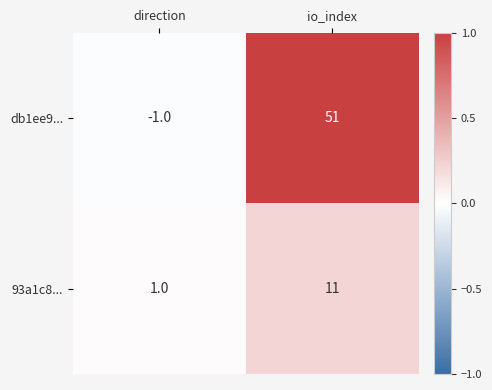

At how many categories does at least one series exceed 0?

2